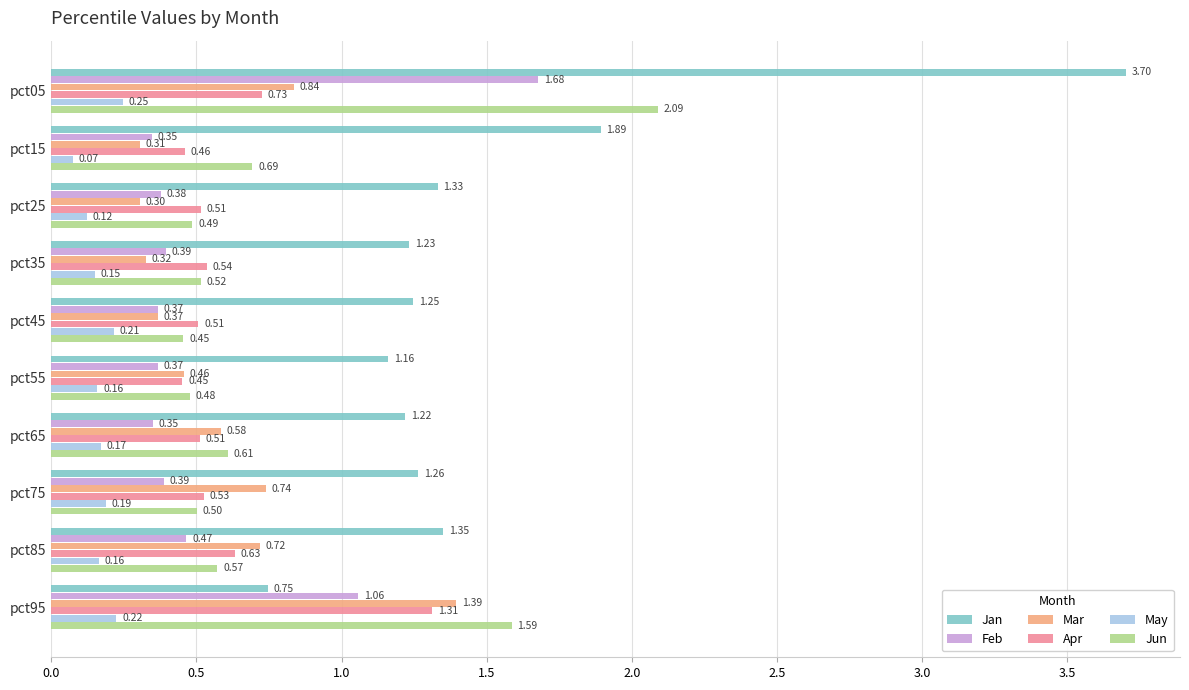

Is the value of May at pct95 greater than the value of Jun at pct05?

No